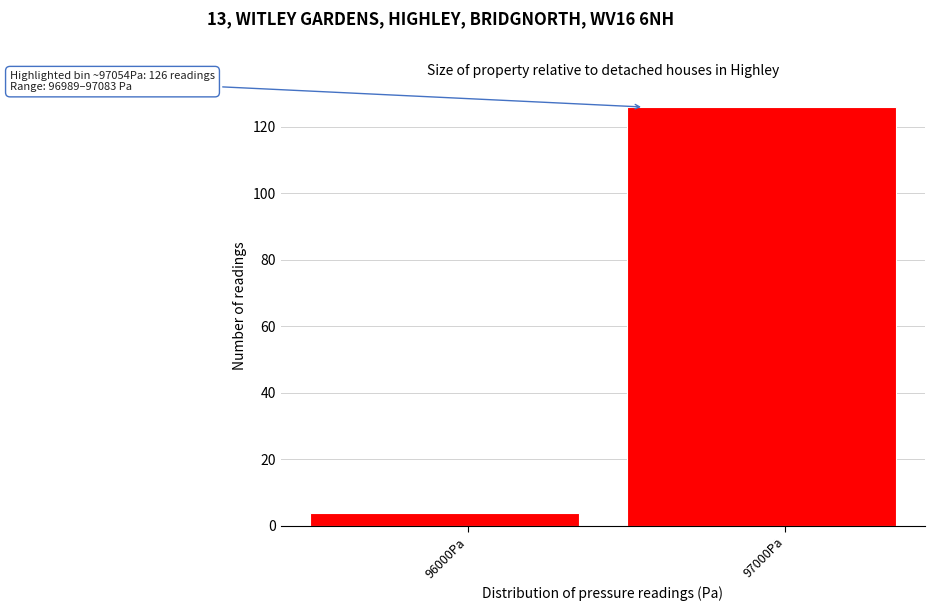

Reading left to right, what are all the values shown in this chart?

4	126